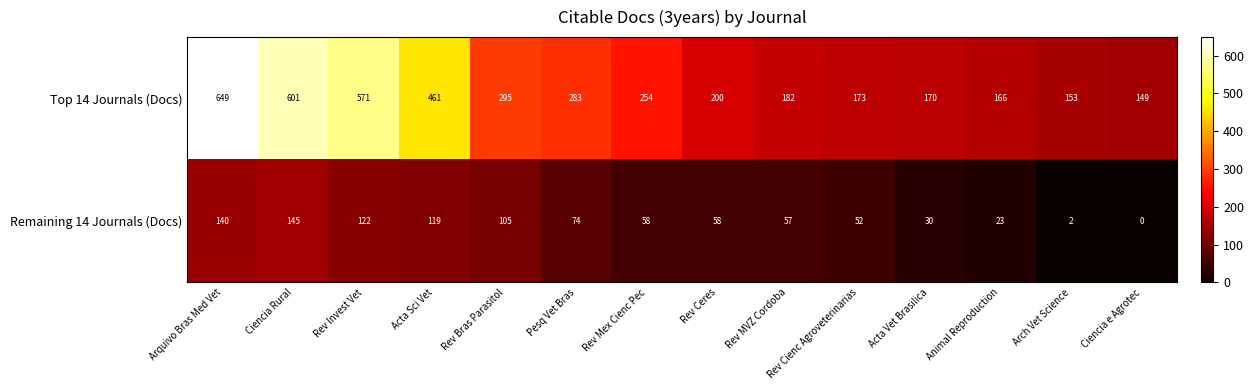

What is the average value of the Top 14 Journals (Docs) series?

308